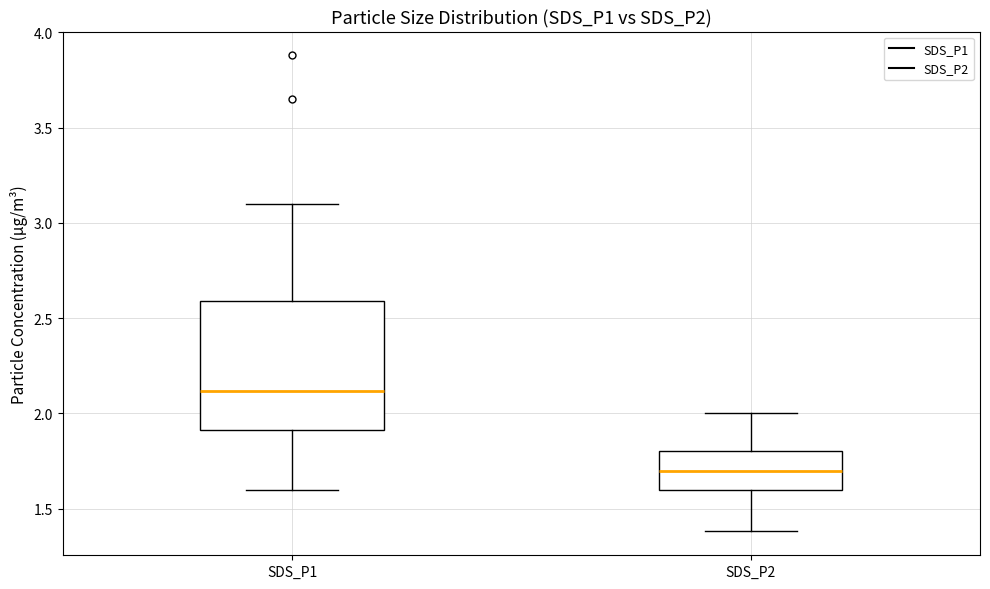

Where does the upper whisker of the box for SDS_P2 end on the y-axis? The values are not printed on the chart, so give them approximately, as read against the axis.

2.0